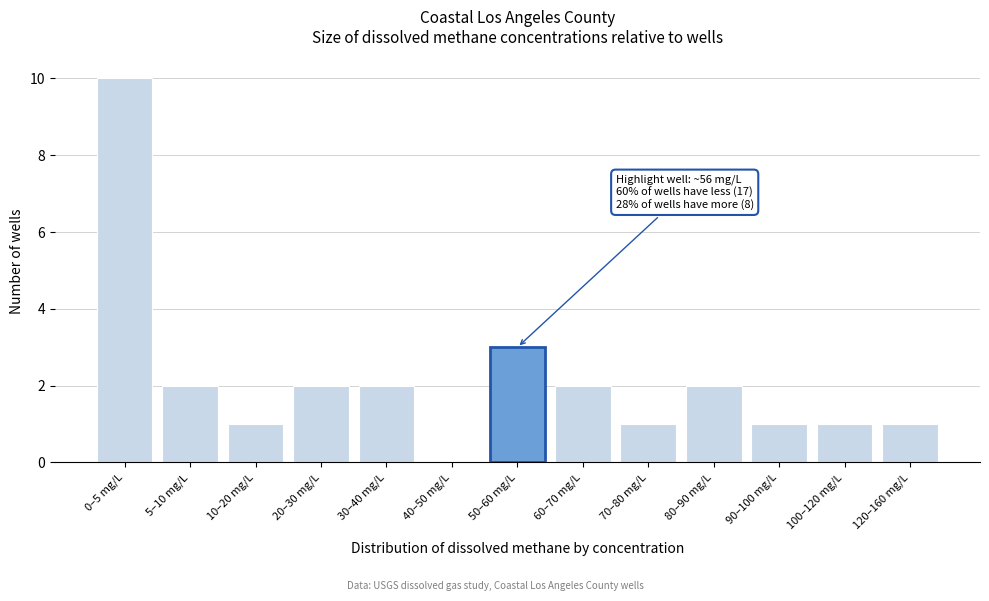

Reading left to right, what are all the values shown in this chart?

0–5 mg/L=10	5–10 mg/L=2	10–20 mg/L=1	20–30 mg/L=2	30–40 mg/L=2	40–50 mg/L=0	50–60 mg/L=3	60–70 mg/L=2	70–80 mg/L=1	80–90 mg/L=2	90–100 mg/L=1	100–120 mg/L=1	120–160 mg/L=1